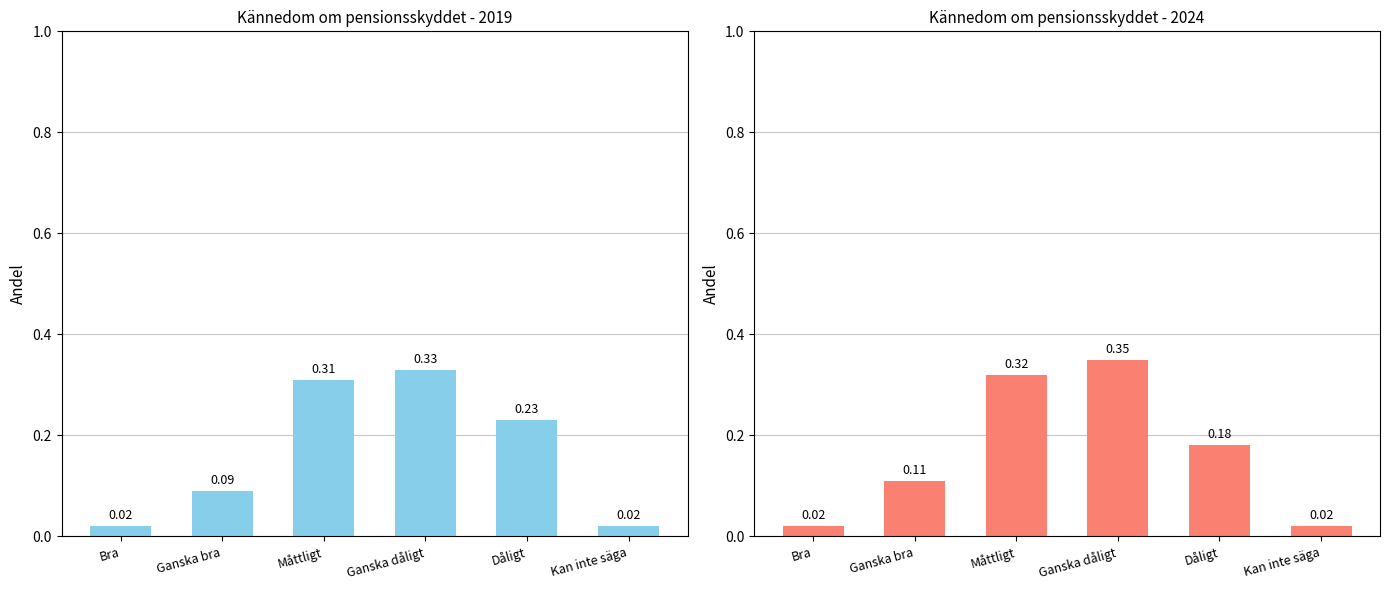

Between Ganska bra and Måttligt, which series saw the biggest shift?

2019